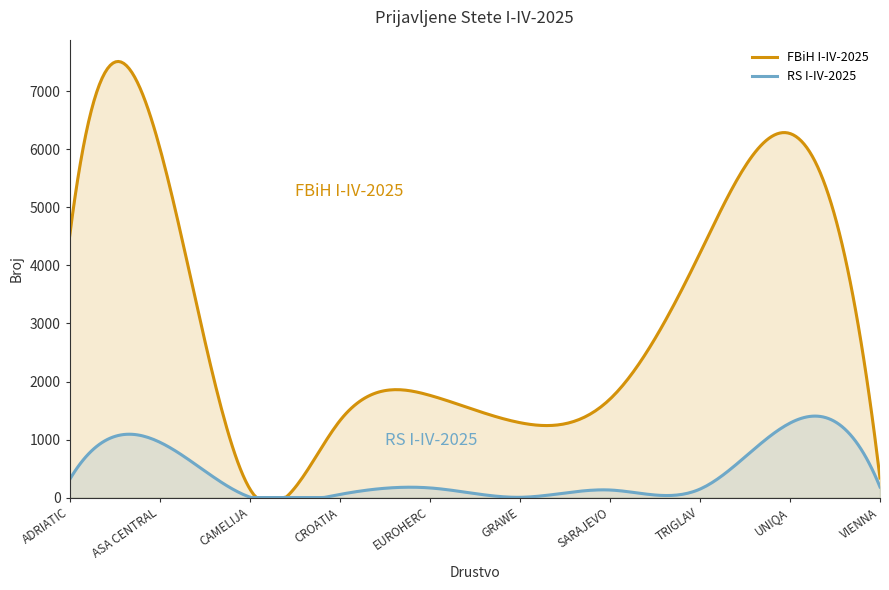

Rank the series at ASA CENTRAL from highest to lowest value.

FBiH I-IV-2025, RS I-IV-2025